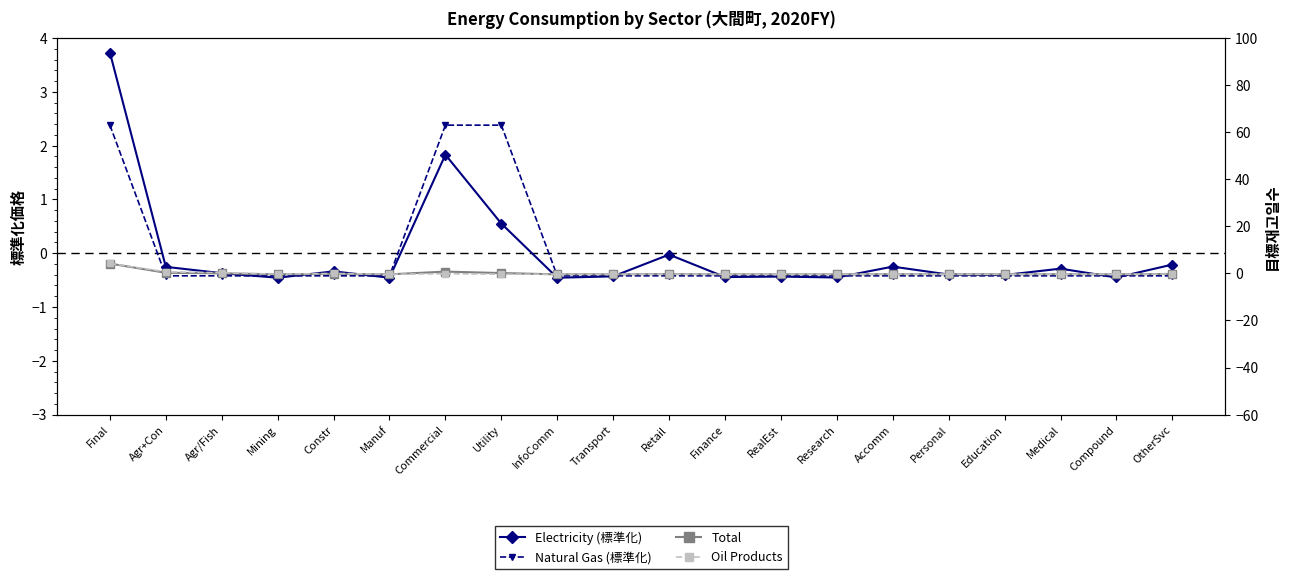

Is it true that Oil Products (normalized) equals -0.1 at Utility?

False